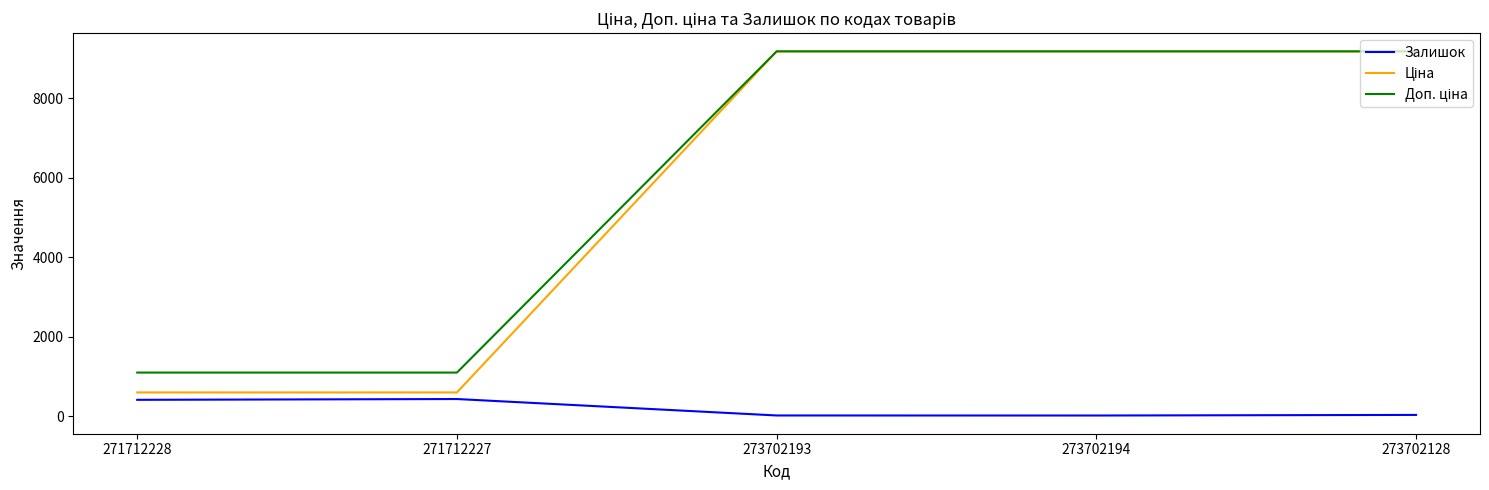

Is this an area chart (filled region under the line)?

No